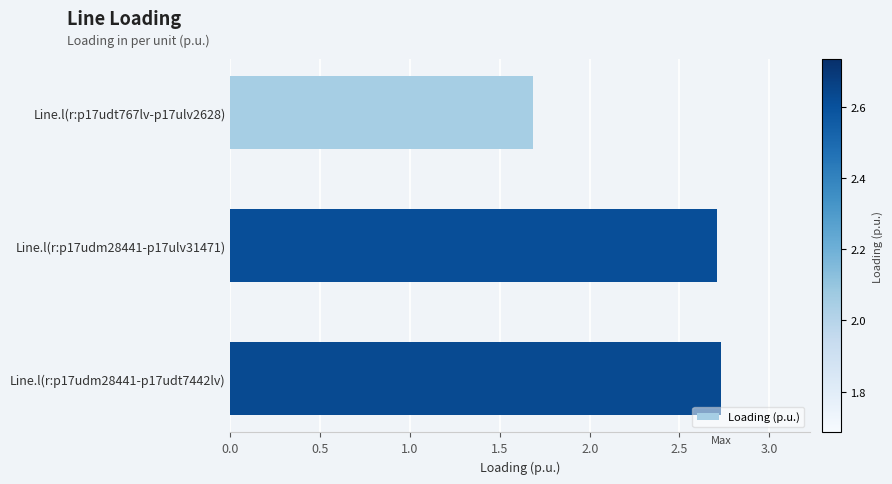

List the labels in order of value, smallest first.

Line.l(r:p17udt767lv-p17ulv2628), Line.l(r:p17udm28441-p17ulv31471), Line.l(r:p17udm28441-p17udt7442lv)